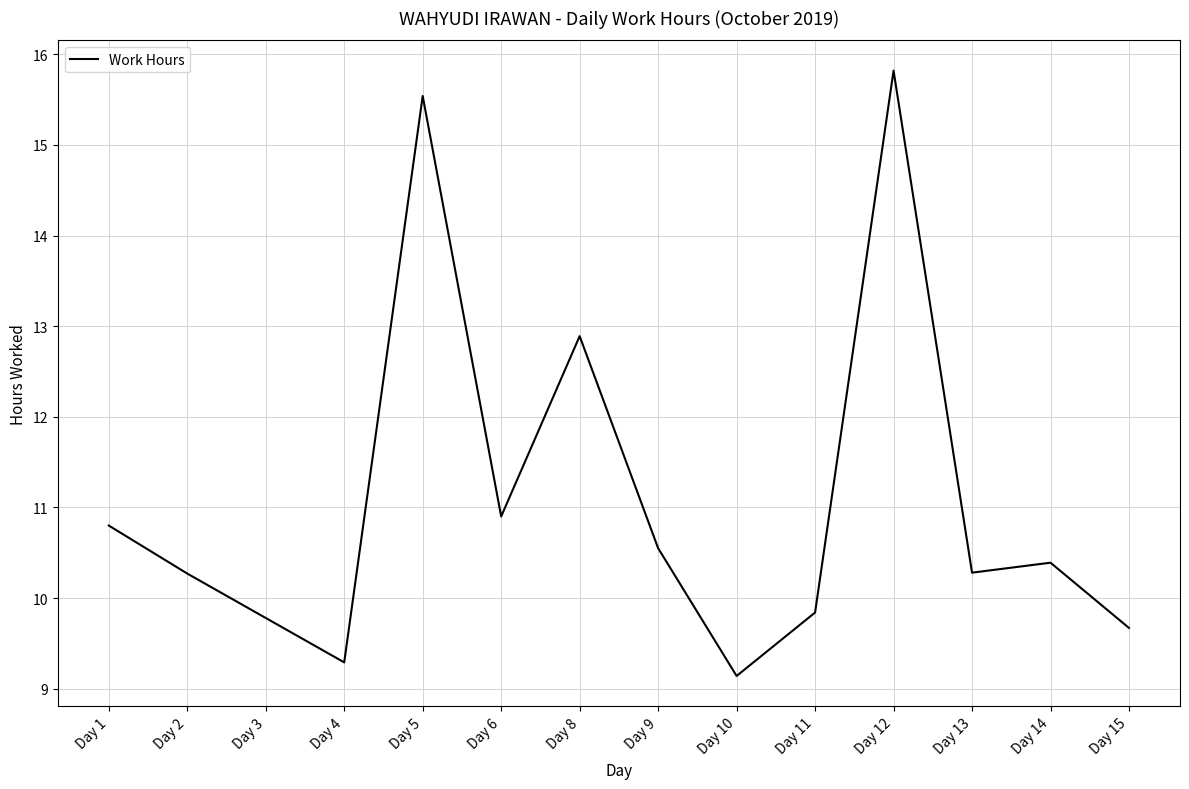

What is the change in value from Day 9 to Day 13?

-0.3